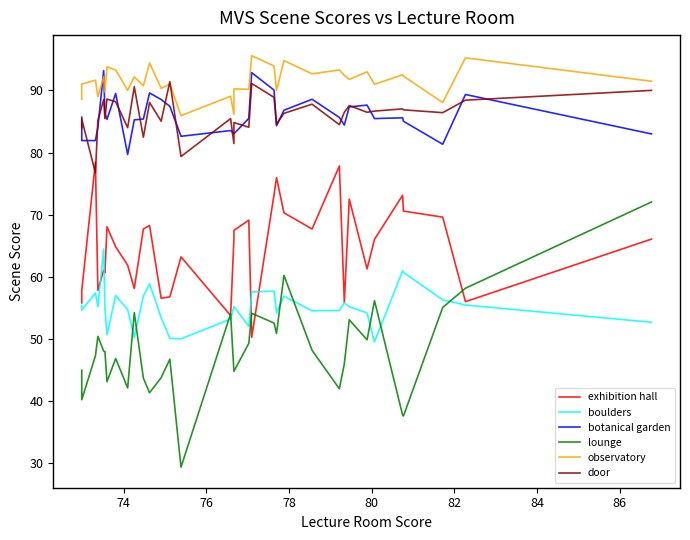

True or false: observatory and lounge cross at least once.

False